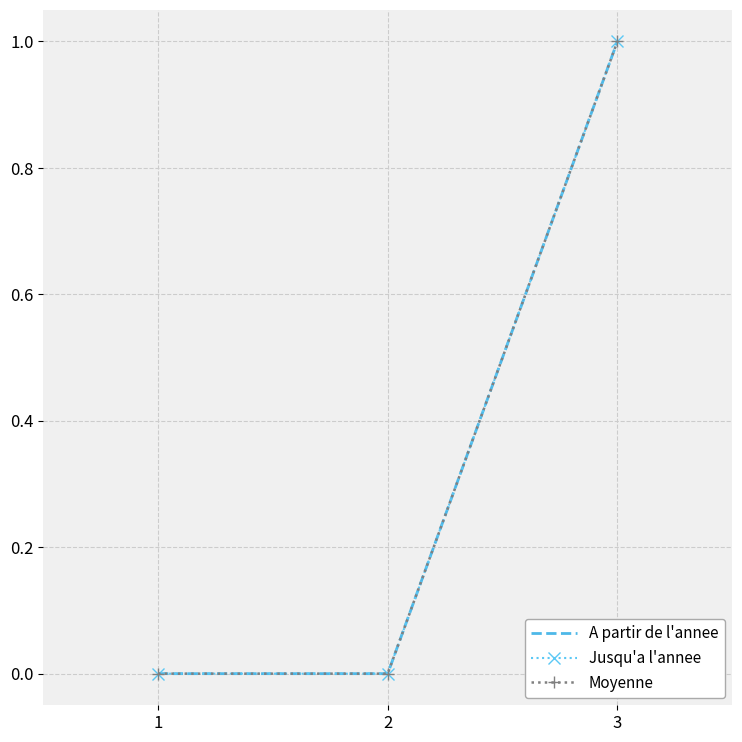

Reading left to right, what are all the values shown in this chart?

A partir de l'annee: 0	0	1
Jusqu'a l'annee: 0	0	1
Moyenne: 0	0	1